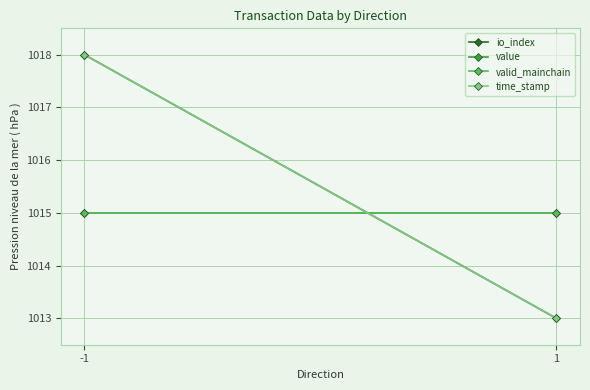

Between -1 and 1, which is larger?

-1